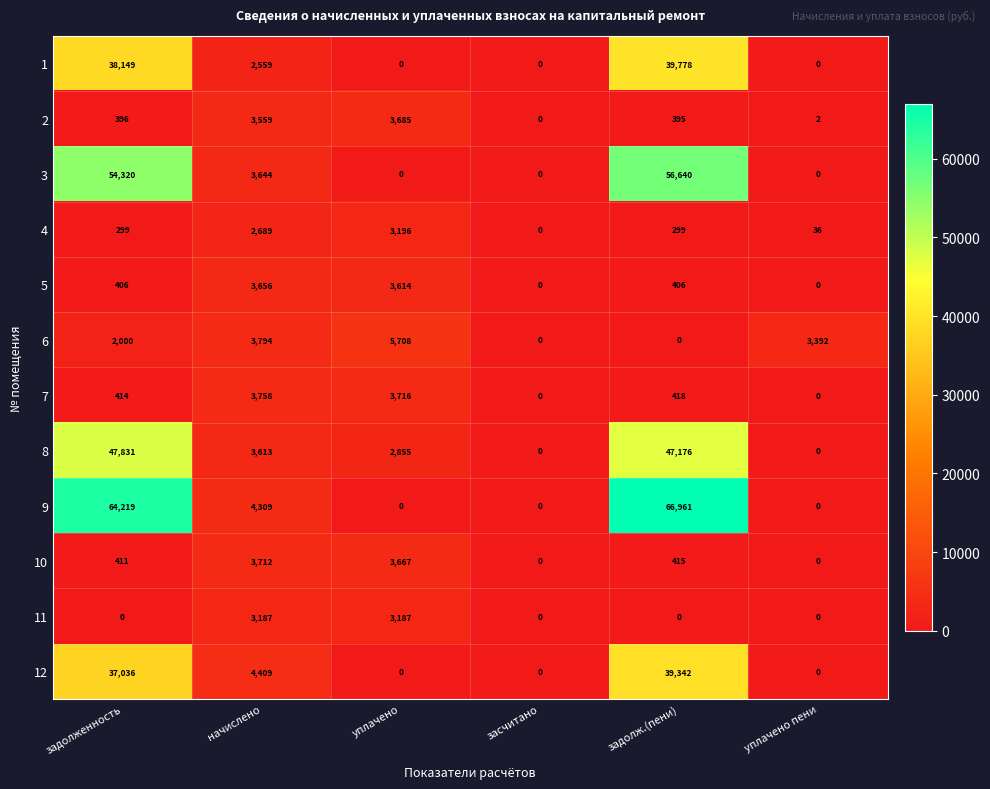

List the series in order of their peak value, highest first.

9, 3, 8, 1, 12, 6, 7, 10, 2, 5, 4, 11